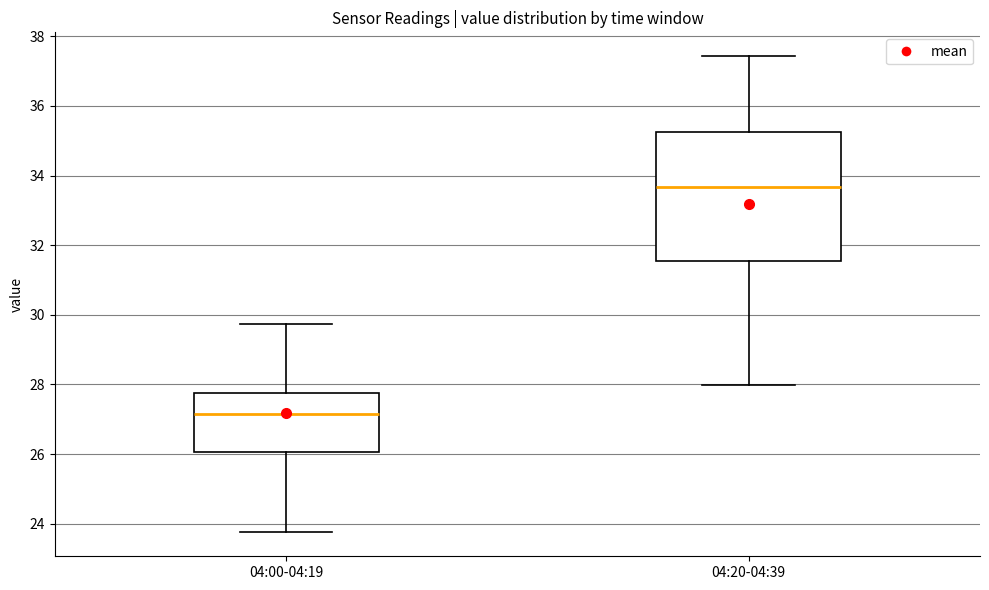

Comparing the boxes themselves (not the whiskers), which one is the tallest?

04:20-04:39